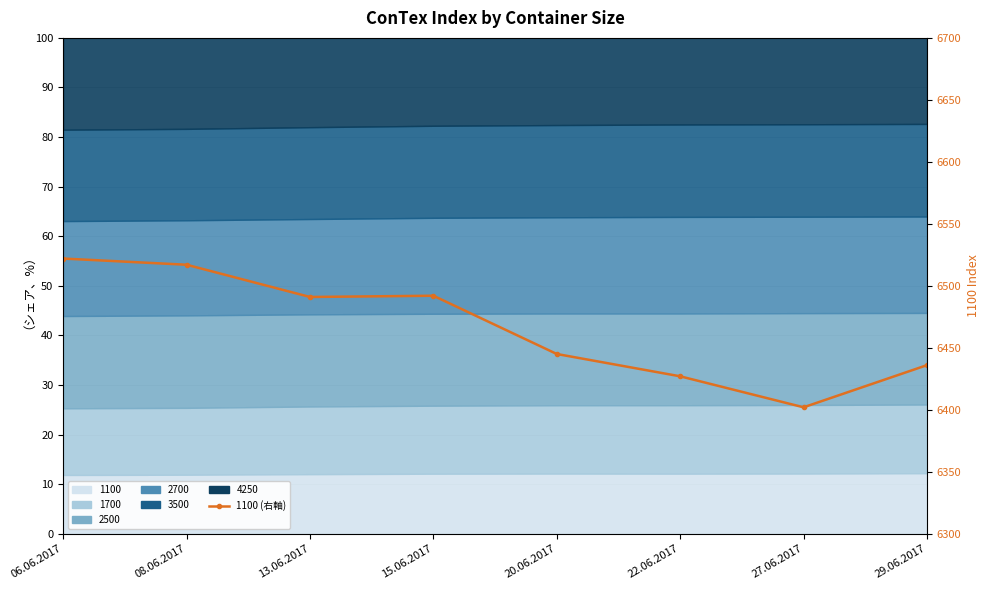

What is the average value?

6466